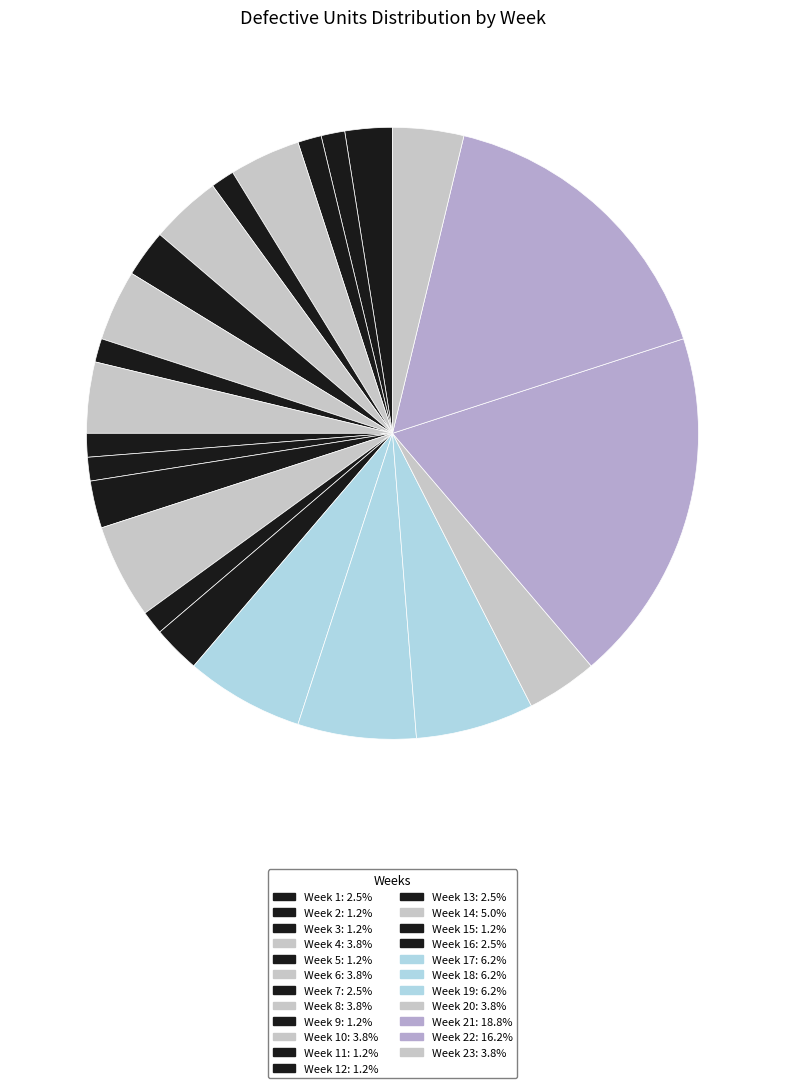

Count the number of slices in the pie.

23